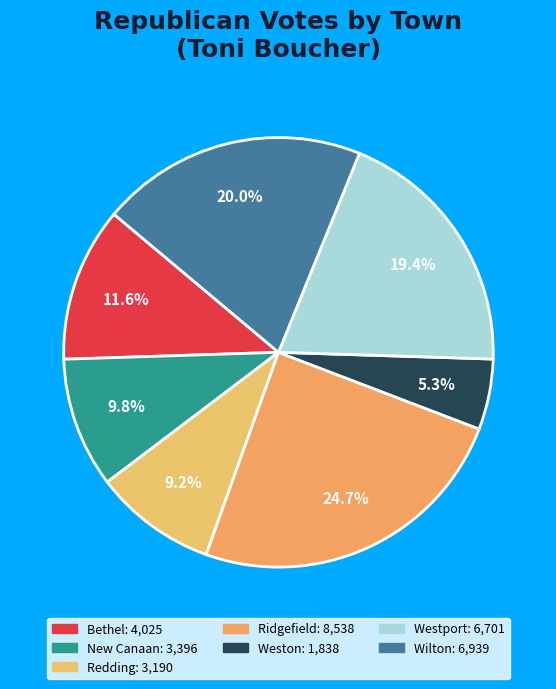

True or false: Westport accounts for 19% of the total.

True